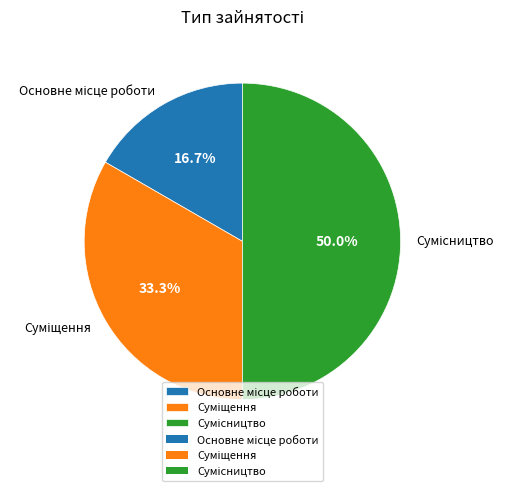

True or false: Сумісництво accounts for 40% of the total.

False